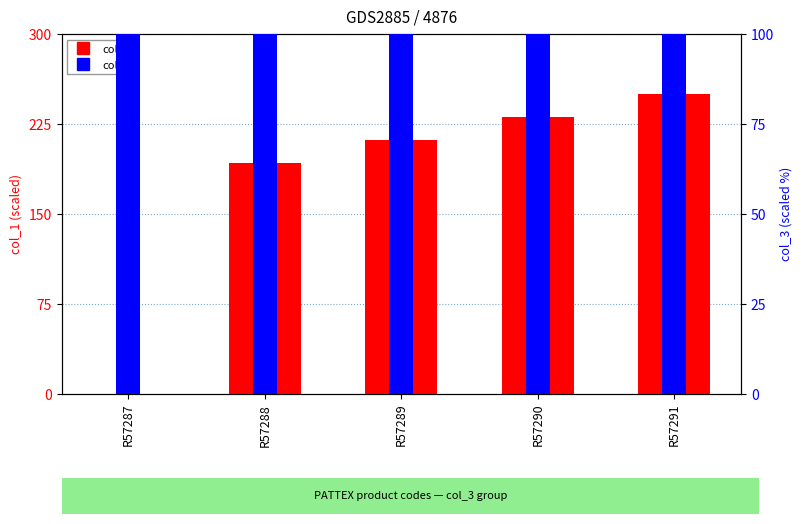

At which category is the sum across all series the highest?

R57291